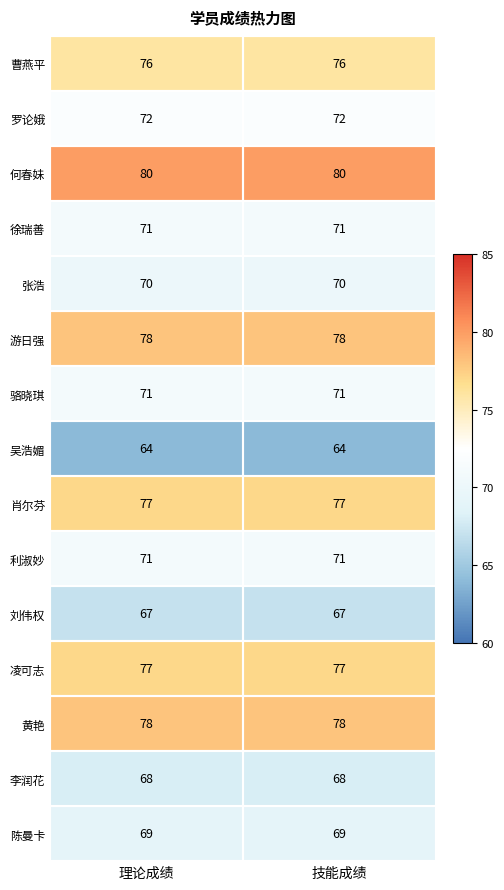

What is the total value across all series at 理论成绩?

1089